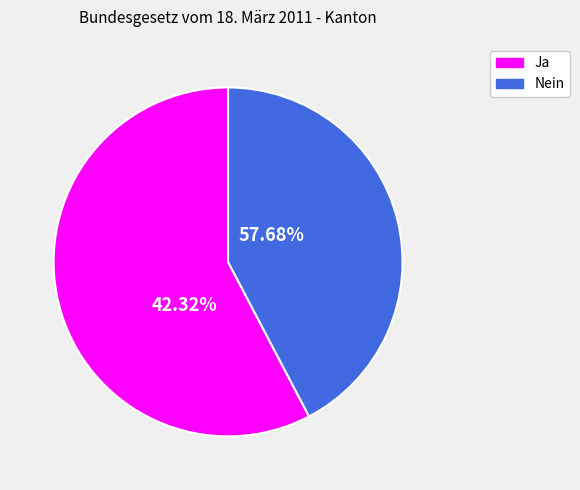

To the nearest percent, what portion does Ja represent?

58%